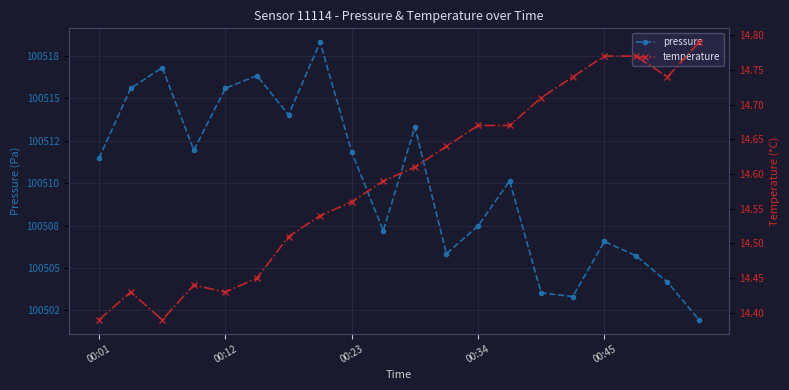

In temperature, how many points are lower than both neighbors (excluding endpoints)?

3